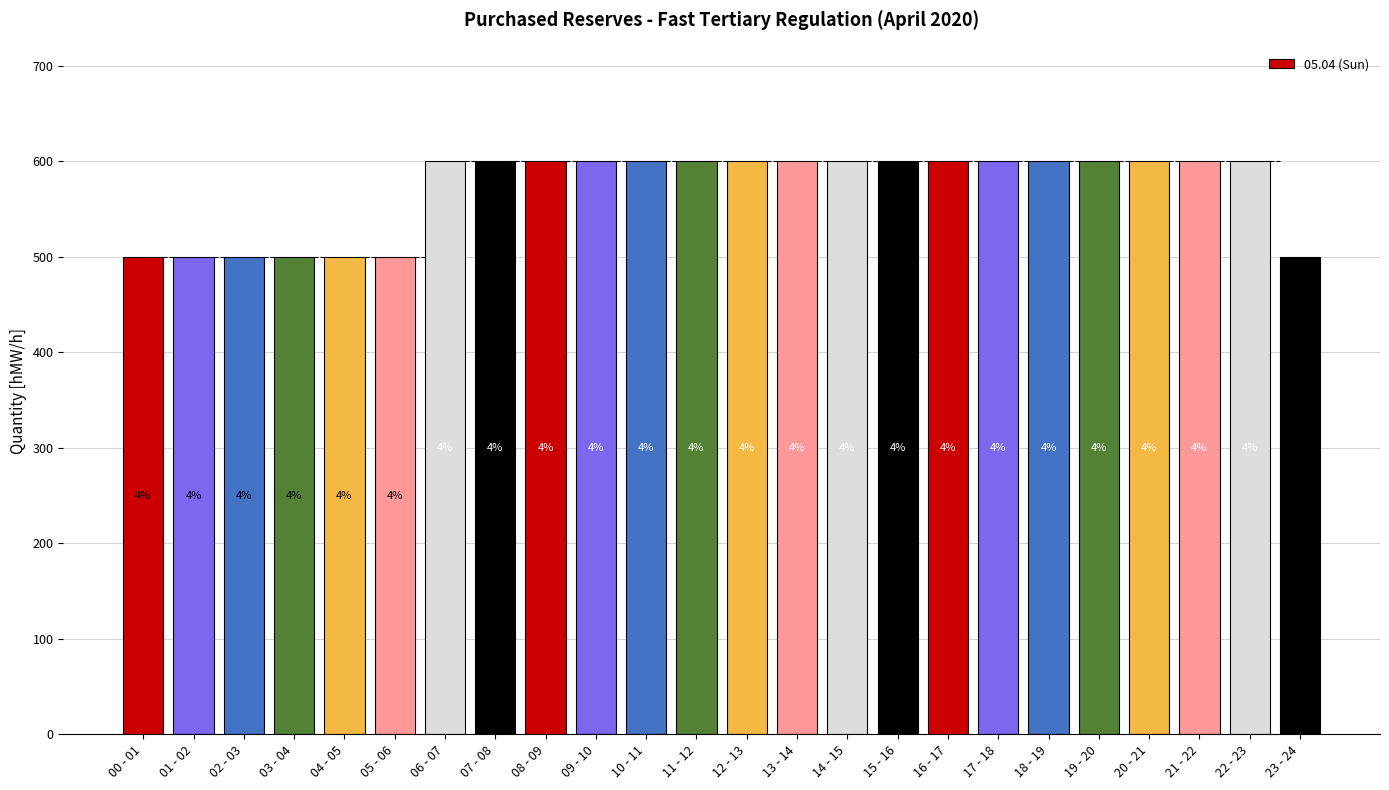

Where is the data nearest to the value 550?

00 - 01